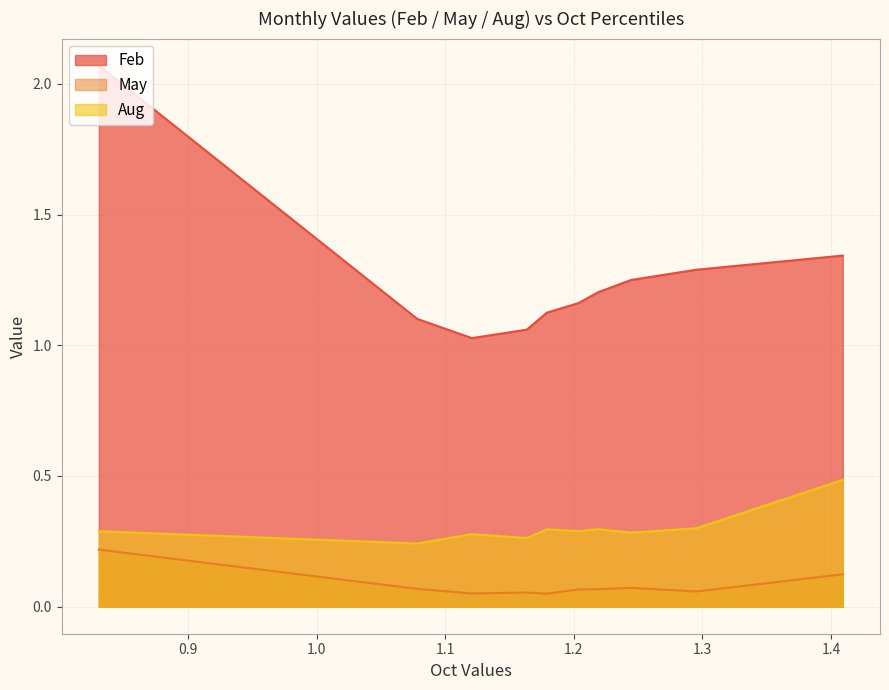

Which series has the largest range (max minus min)?

Feb